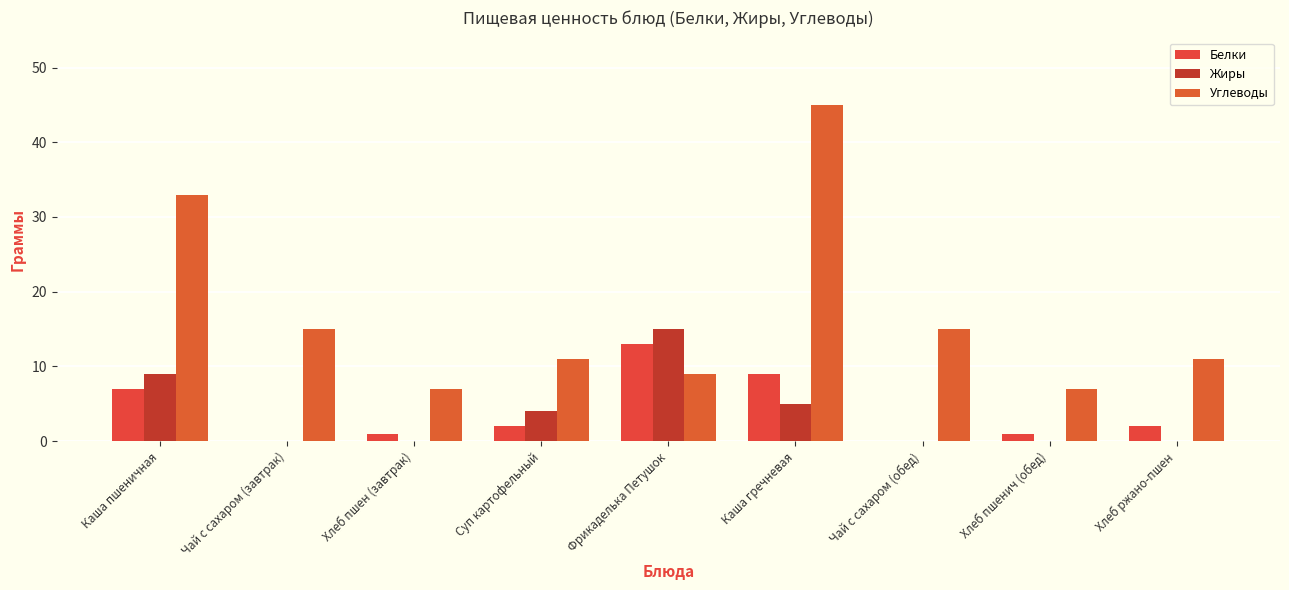

The value of Жиры at Чай с сахаром (завтрак) is 10. True or false?

False